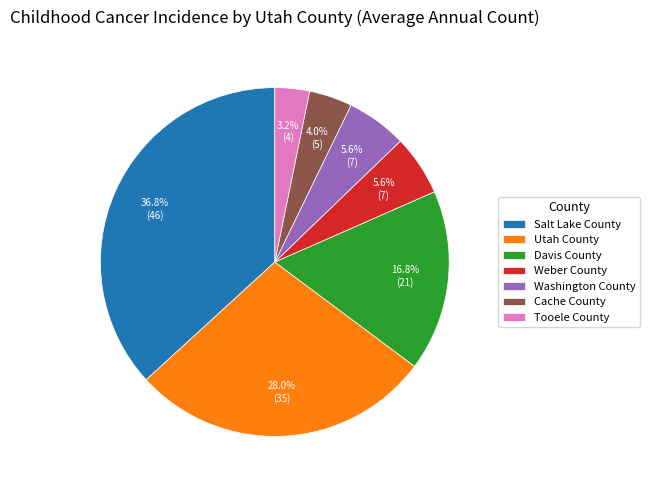

Which category has the smallest portion of the pie?

Tooele County